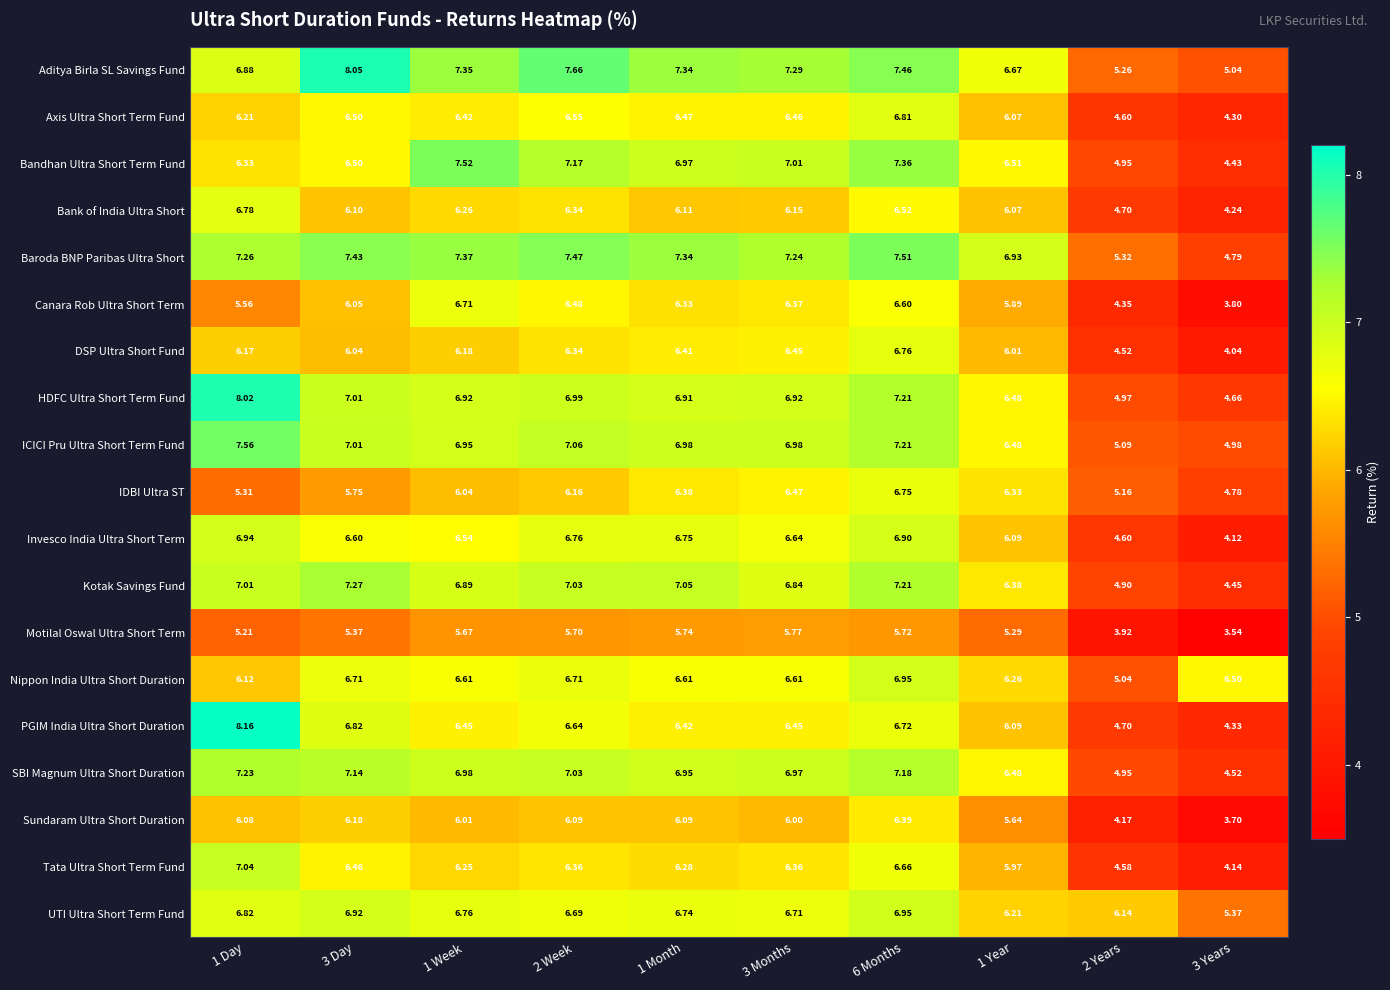

Between 3 Months and 3 Years, which series saw the biggest shift?

Bandhan Ultra Short Term Fund